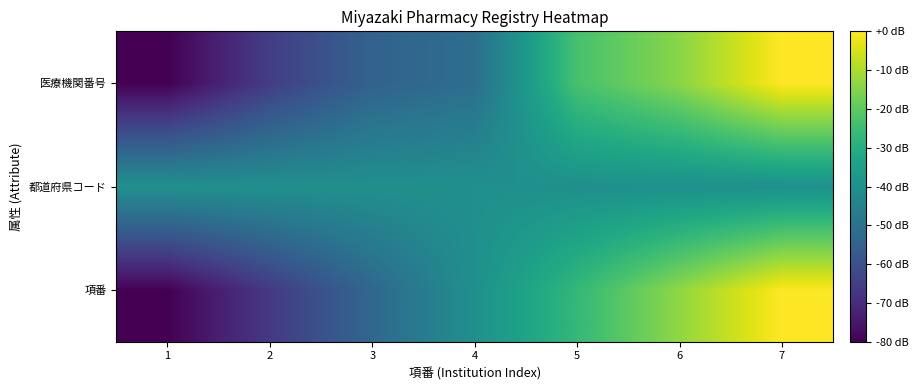

At which category does the chart reach its peak across all series?

7